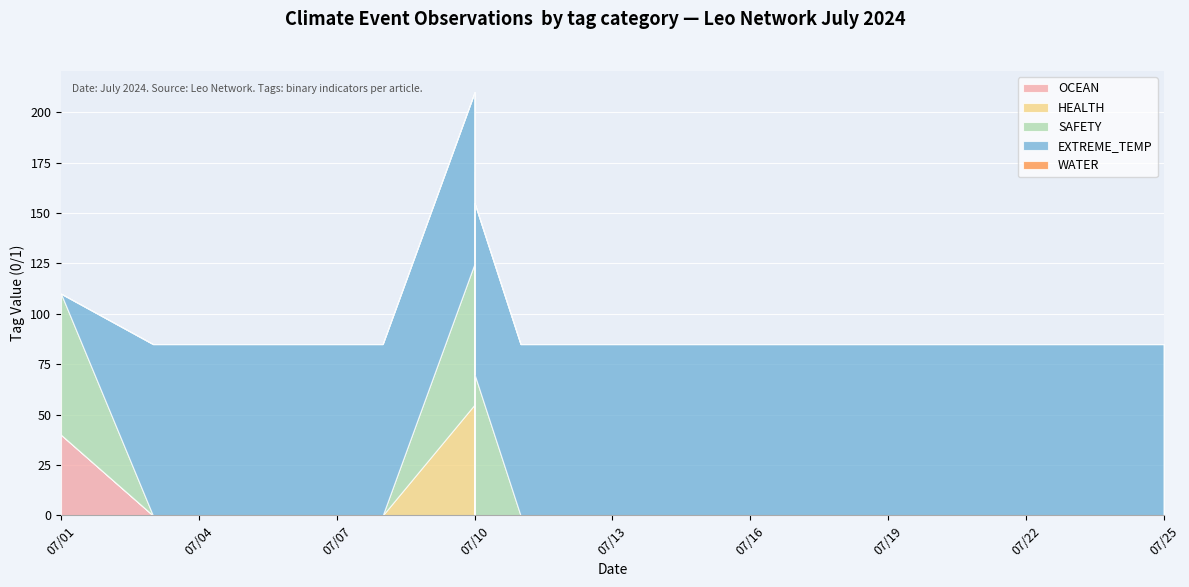

The value of WATER at 2024-07-04 is 0. True or false?

False